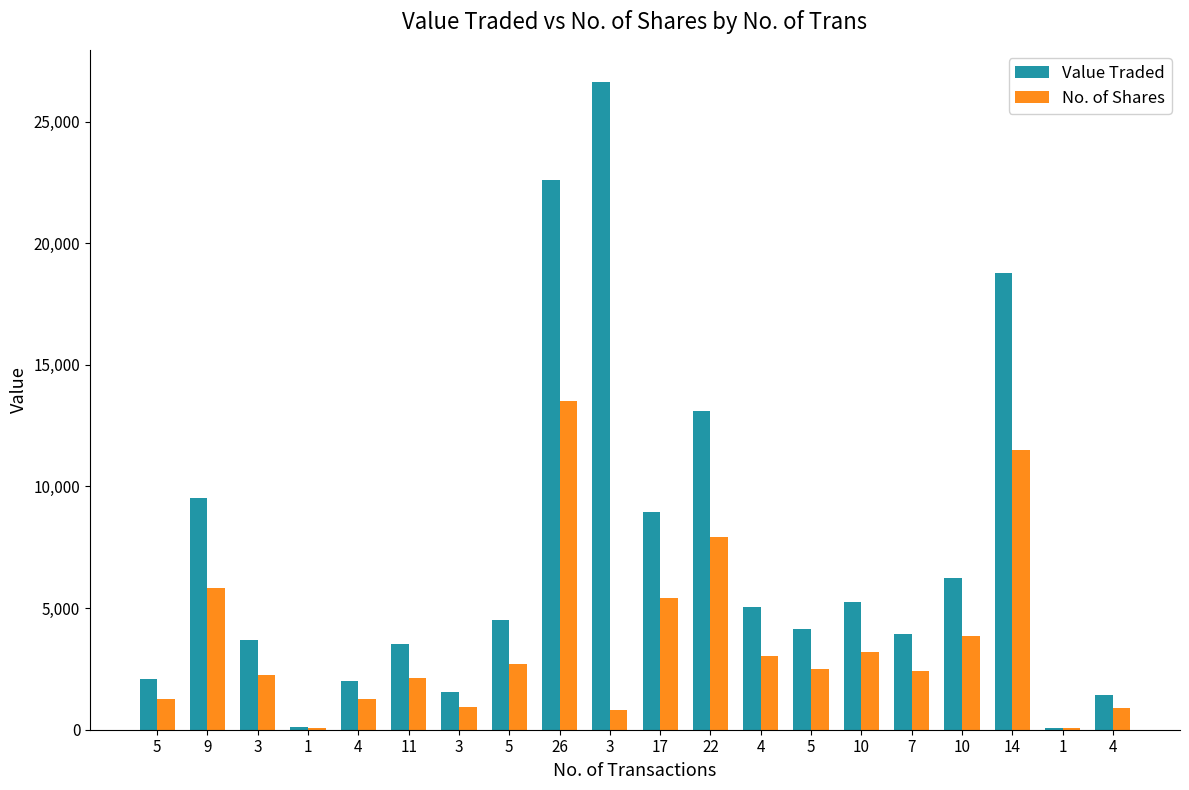

Are the bars grouped side by side (vs. stacked)?

Yes